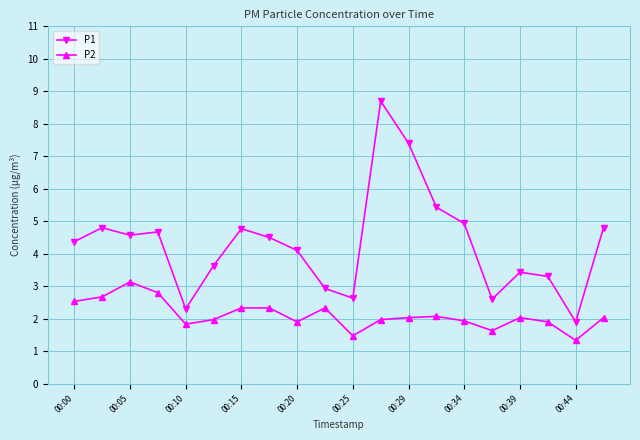

At how many categories does at least one series exceed 3?

15